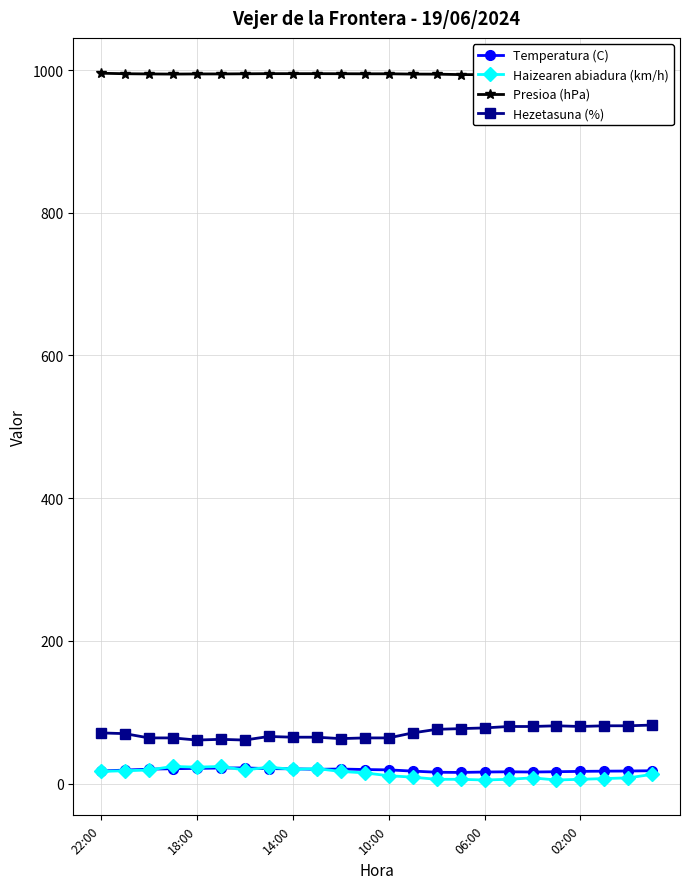

Is this an area chart (filled region under the line)?

No